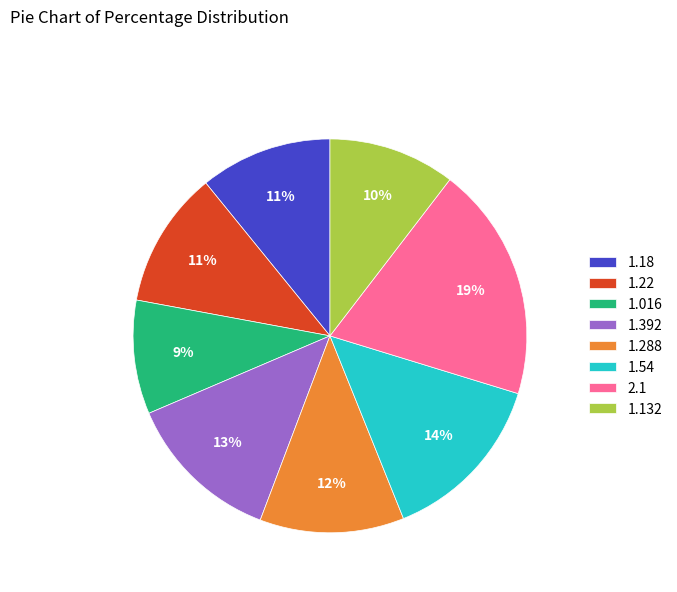

What percentage is the 1.22 slice, to the nearest percent?

11%